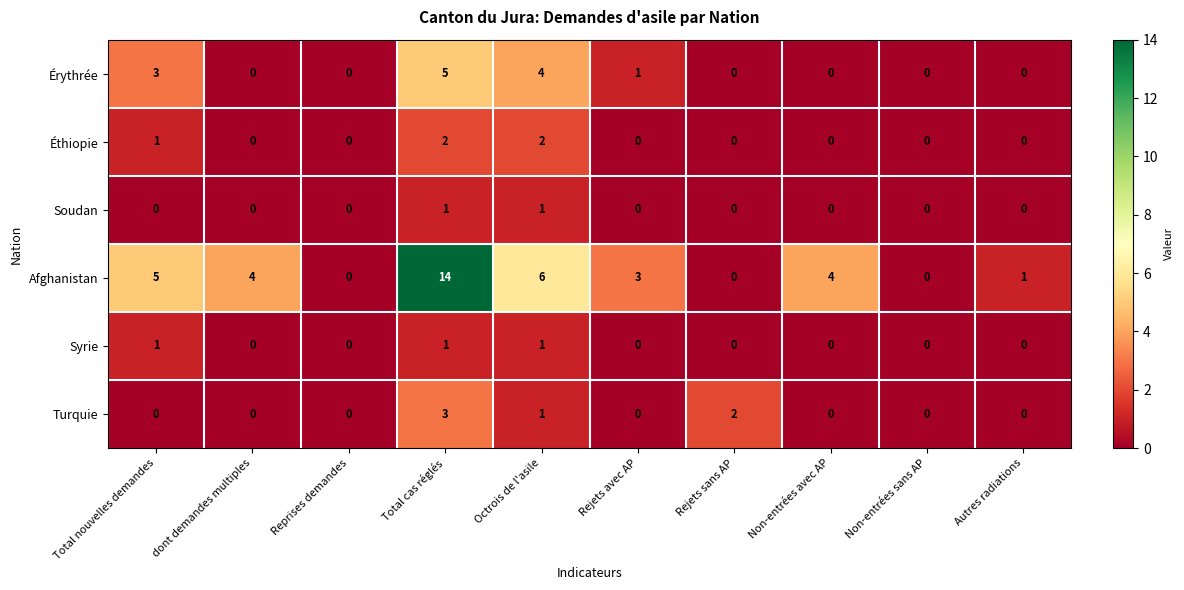

What is the total value across all series at dont demandes multiples?

4